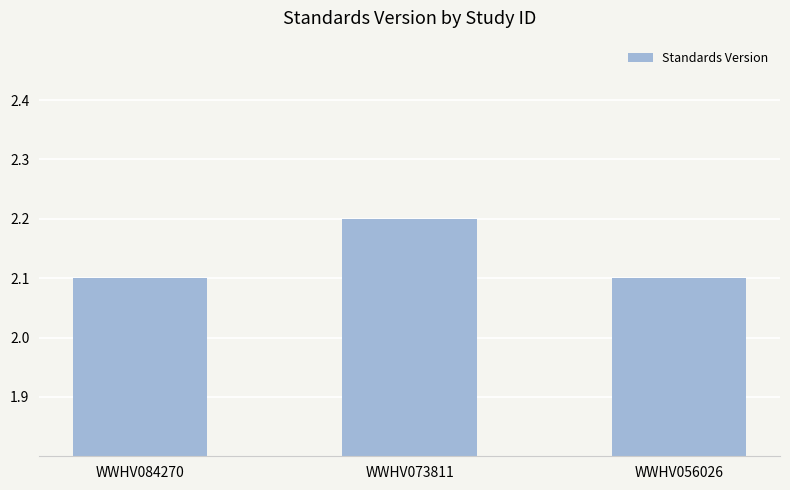

How many values are between 2 and 3?

3